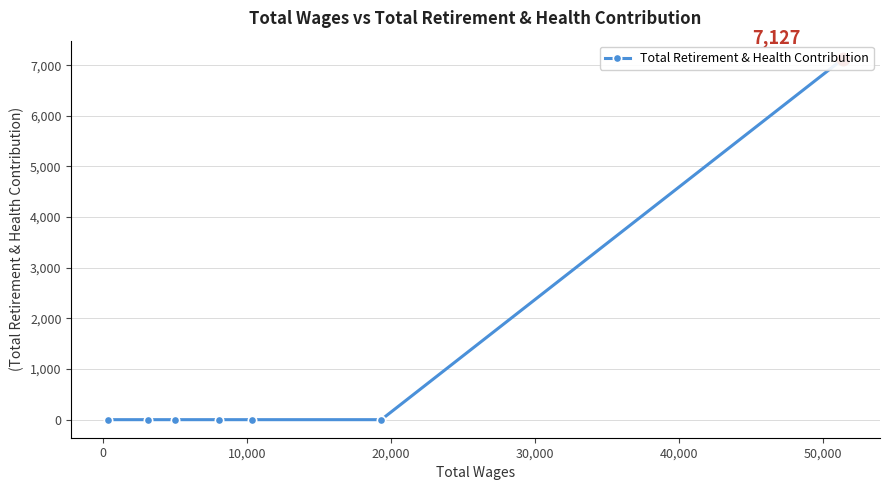

True or false: the data shows 10722 at -10,000.

False